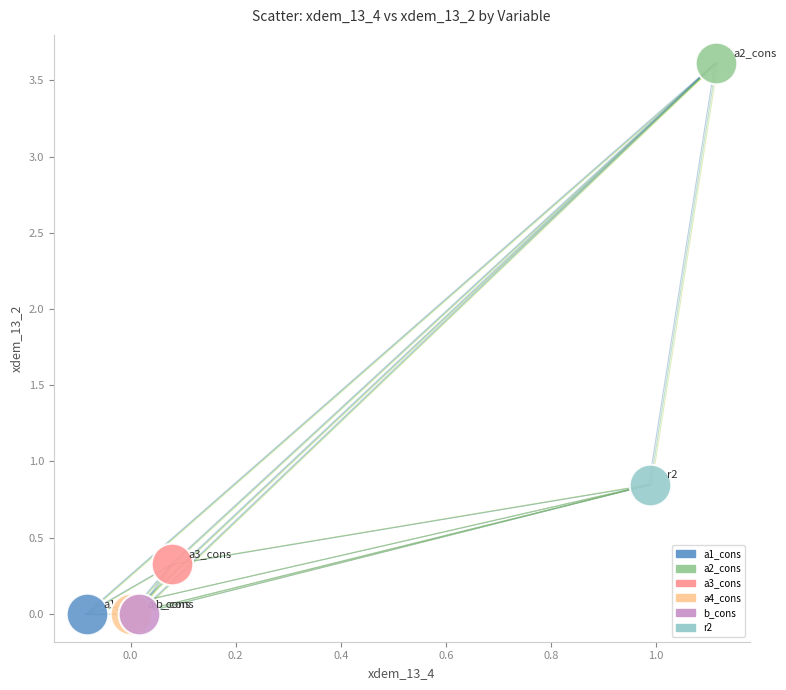

Which series reaches the maximum Y coordinate?

a2_cons